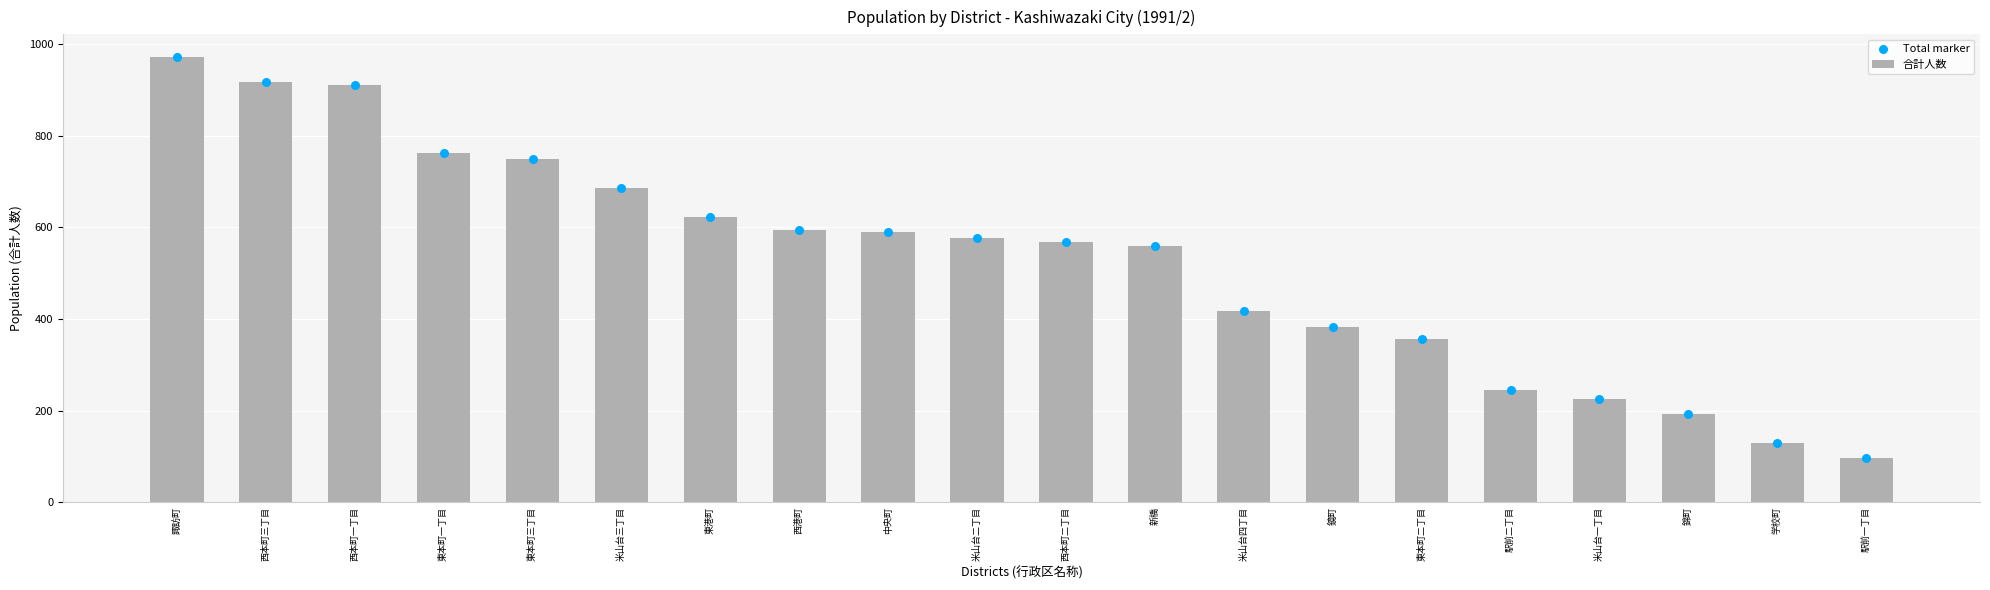

Is the value of Total marker at 駅前二丁目 greater than the value of 合計人数 at 米山台二丁目?

No